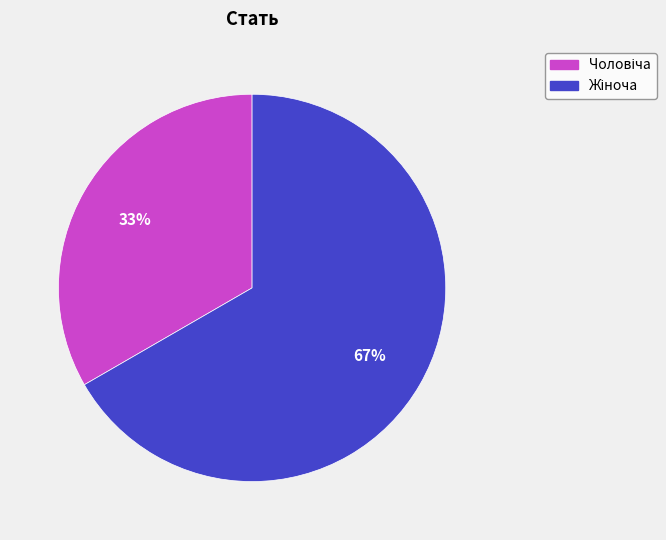

How many segments does this pie chart have?

2